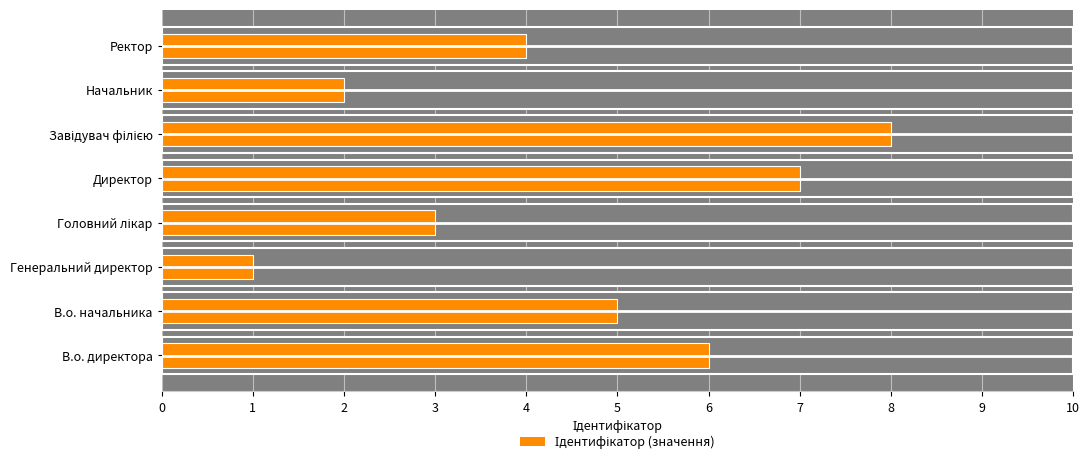

The chart shows a value of 6 at В.о. директора. True or false?

True